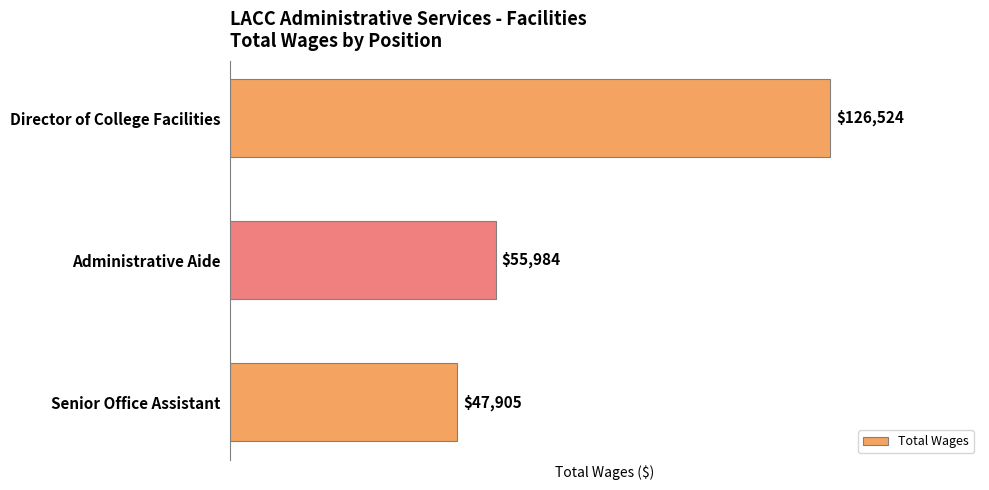

What is the change in value from Administrative Aide to Senior Office Assistant?

-8079